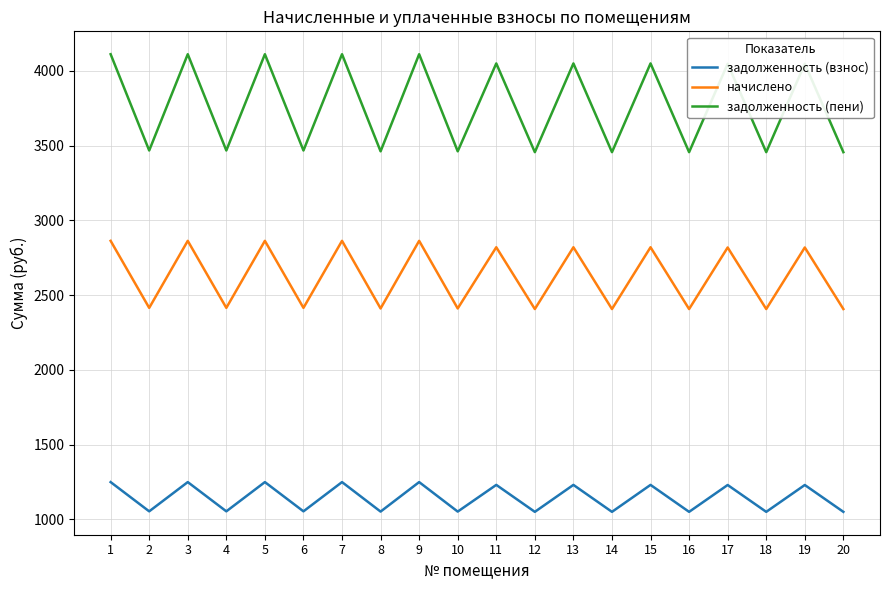

At 17, list the series in order from largest to smallest.

задолженность (пени), начислено, задолженность (взнос)